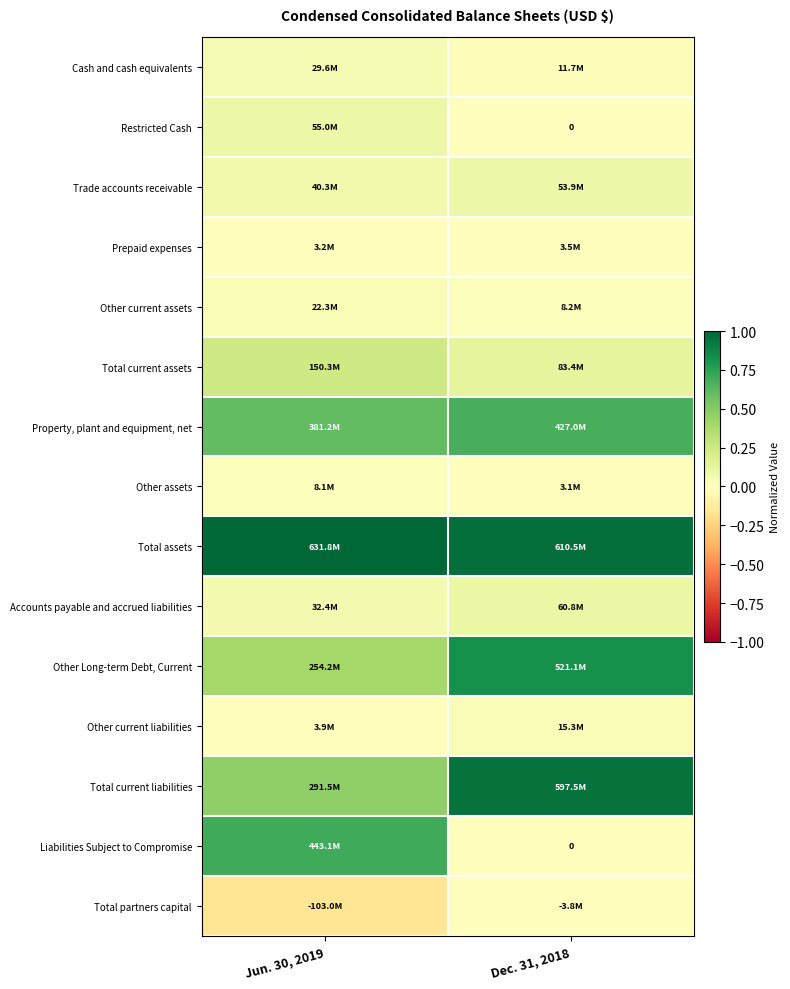

Which category has the lowest value in the Other current assets series?

Dec. 31, 2018